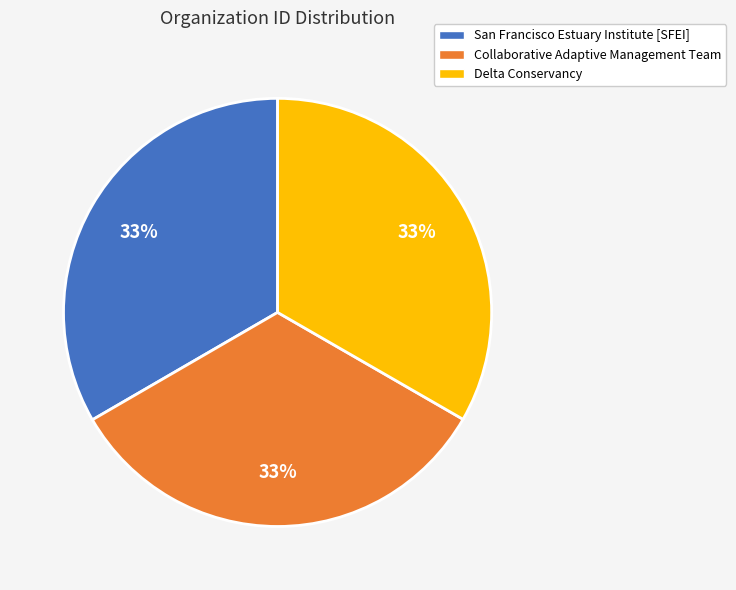

How many slices are in this pie chart?

3